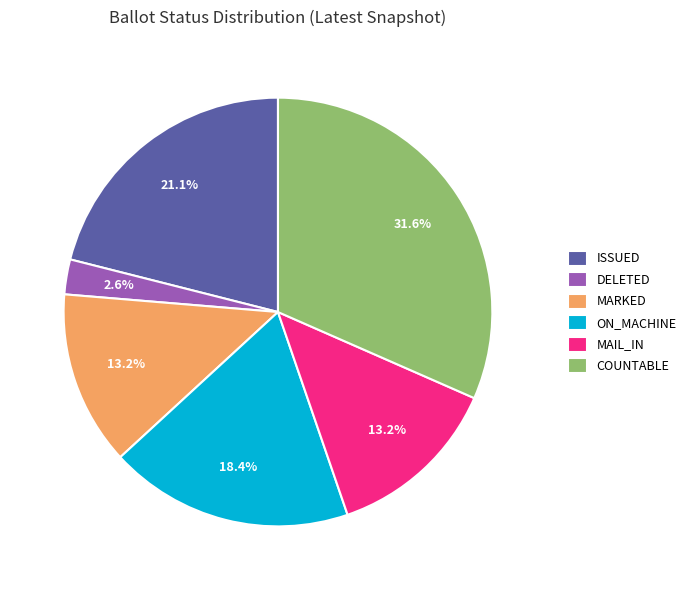

Approximately how many times larger is the value at MAIL_IN compared to MARKED?

1.0